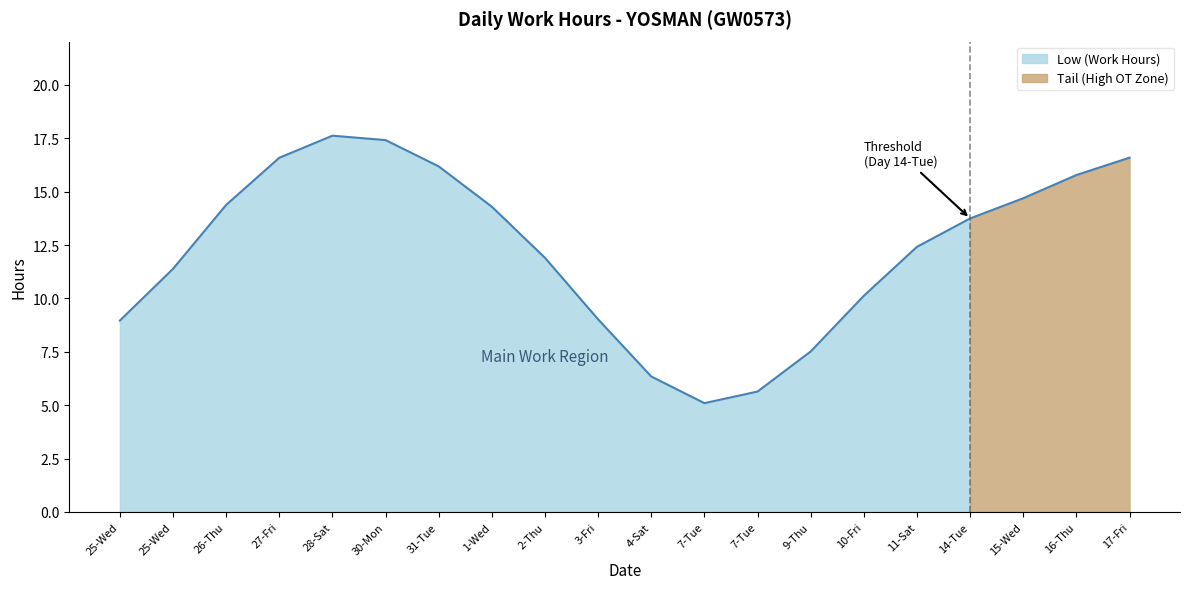

Does the chart display data point markers on the line(s)?

No